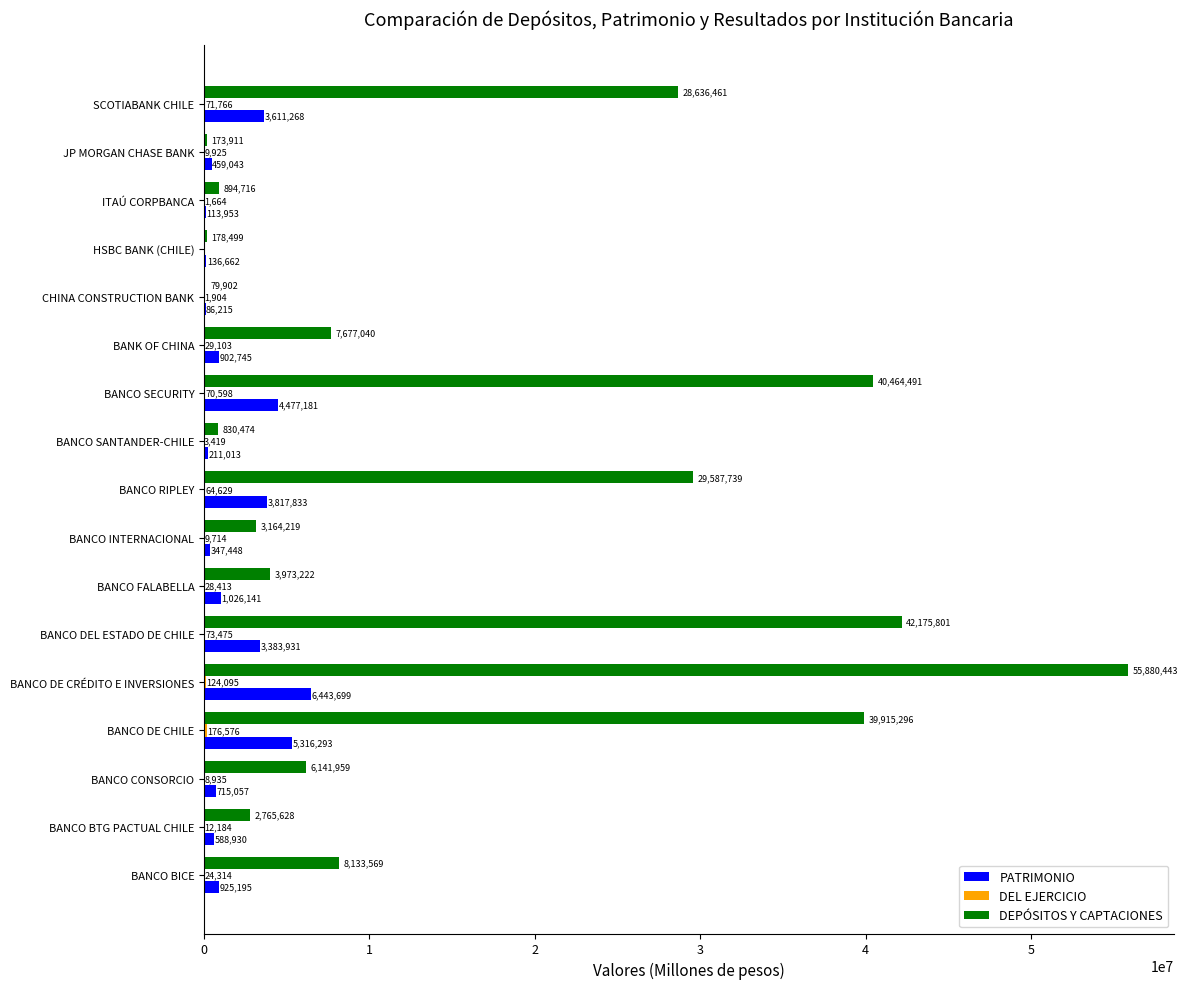

True or false: PATRIMONIO has a value of 5993544.5 at BANCO RIPLEY.

False